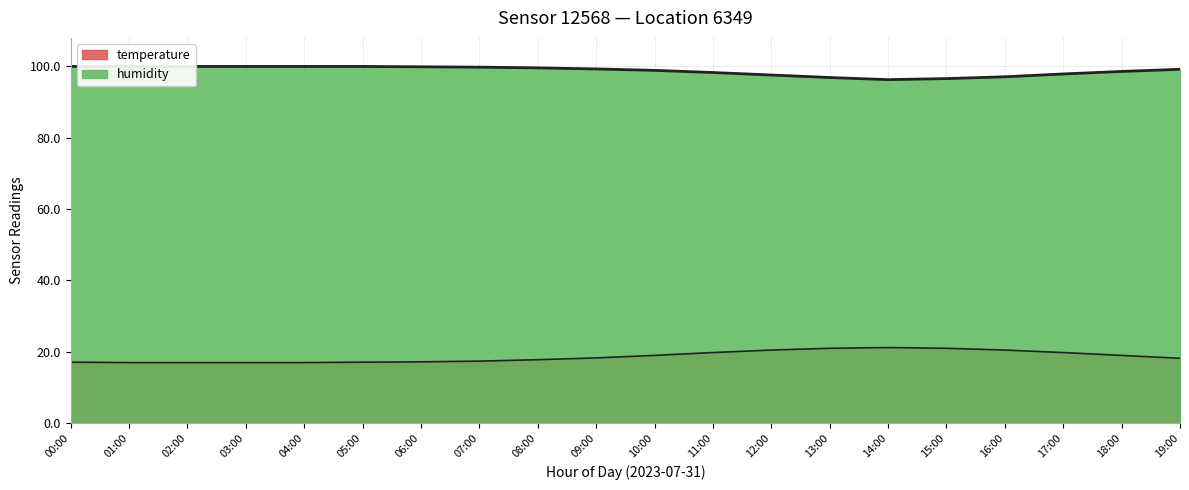

What is the lowest value of the temperature series?

17.0